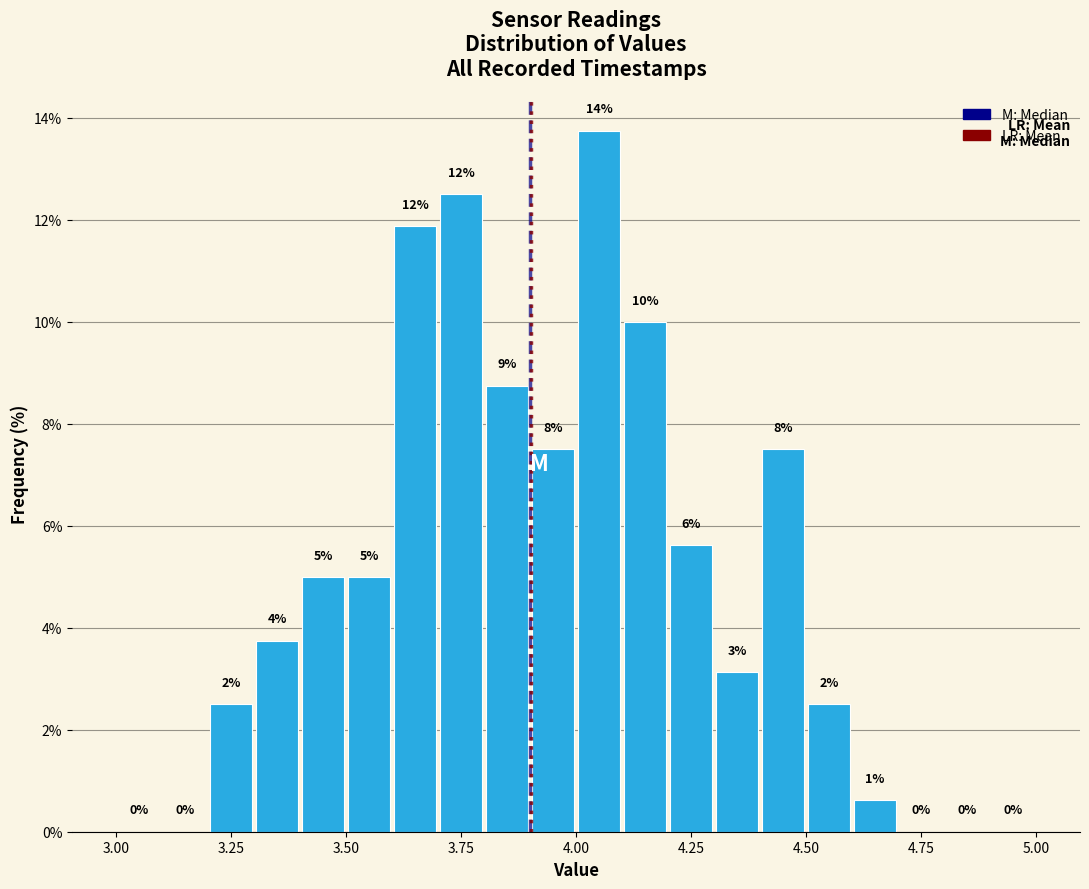

Read against the x-axis, roughly where is the centre of the tallest bar?

4.05